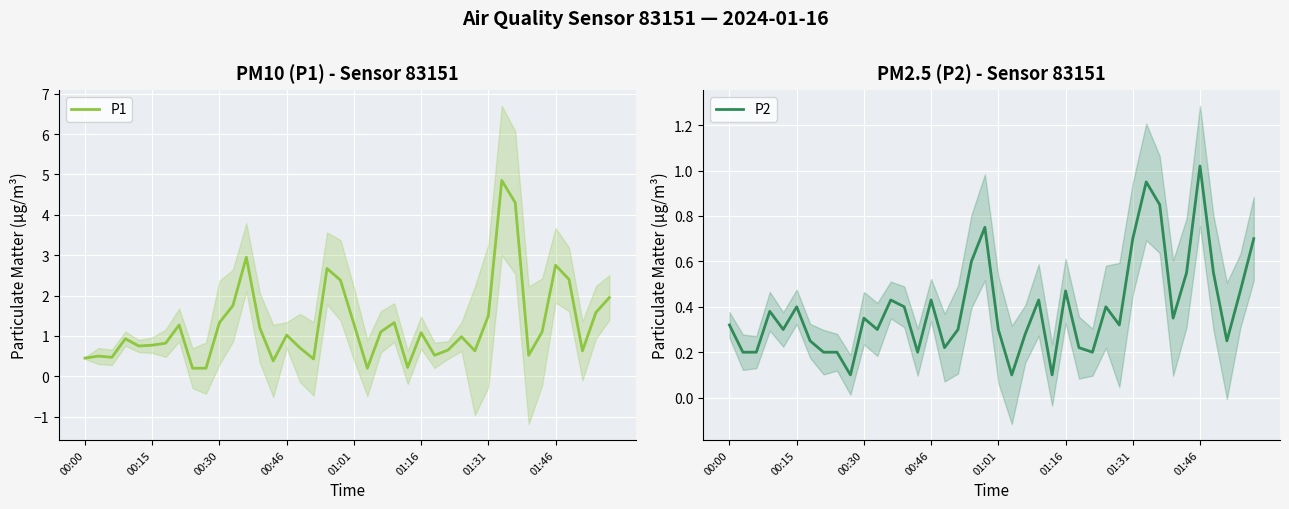

Which category has the lowest value in the P2 series?

9